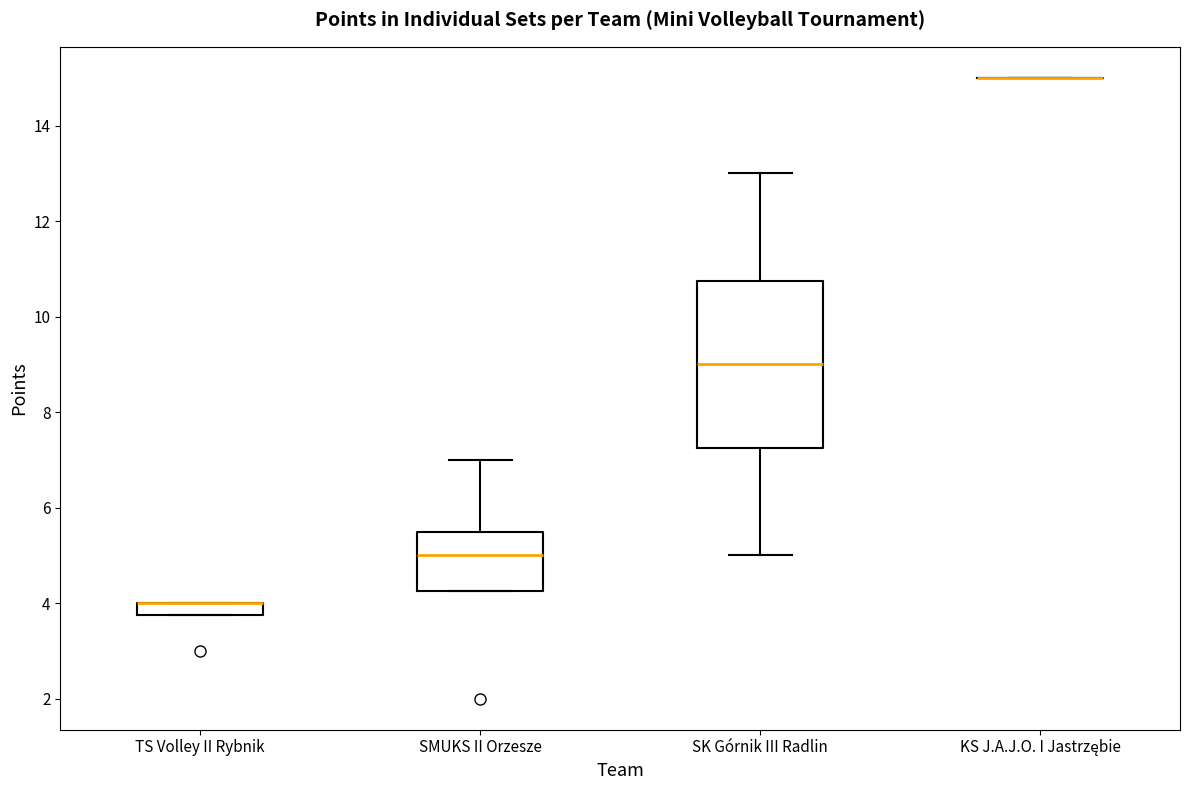

Where is the lower edge of the box for SMUKS II Orzesze on the y-axis? The values are not printed on the chart, so give them approximately, as read against the axis.

4.2